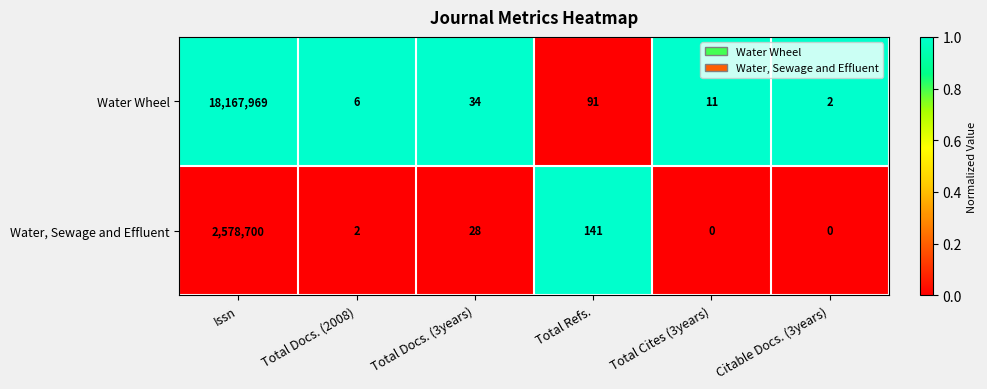

What is the difference between the Water Wheel values at Citable Docs. (3years) and Total Refs.?

89